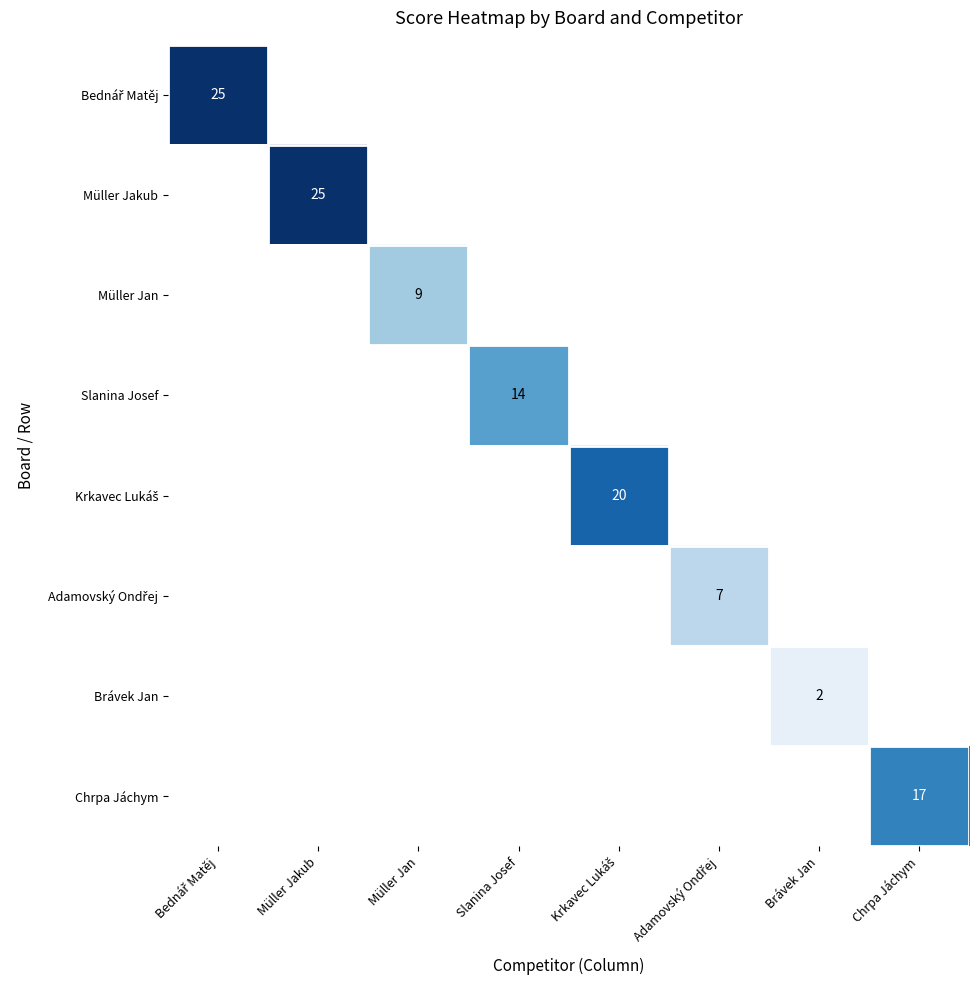

What is the maximum value for Chrpa Jáchym?

17